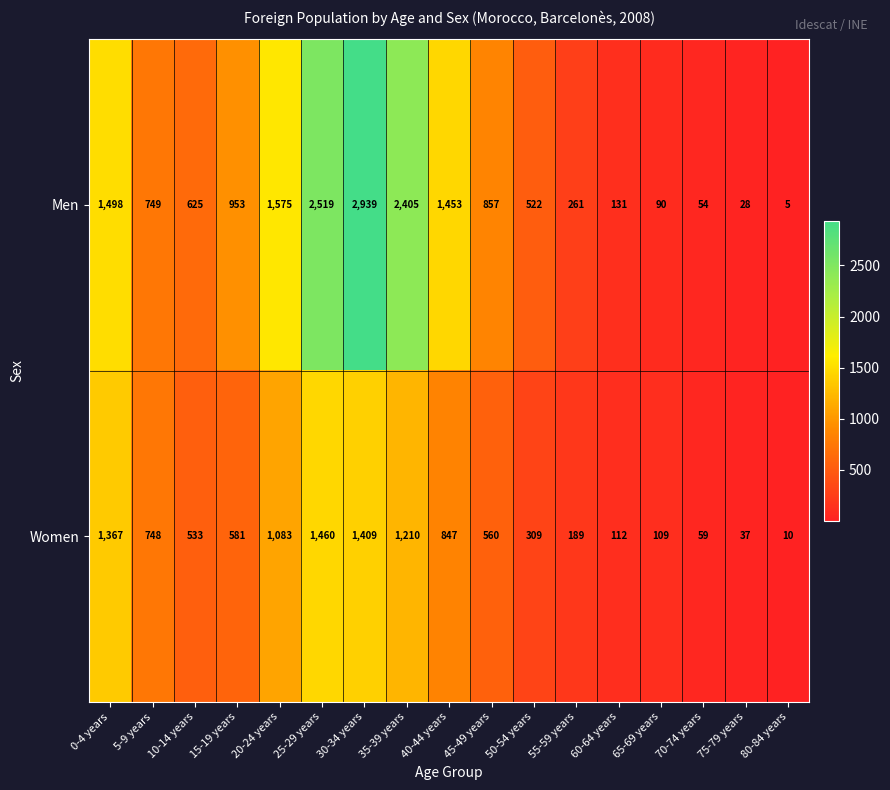

The value of Men at 75-79 years is 28. True or false?

True